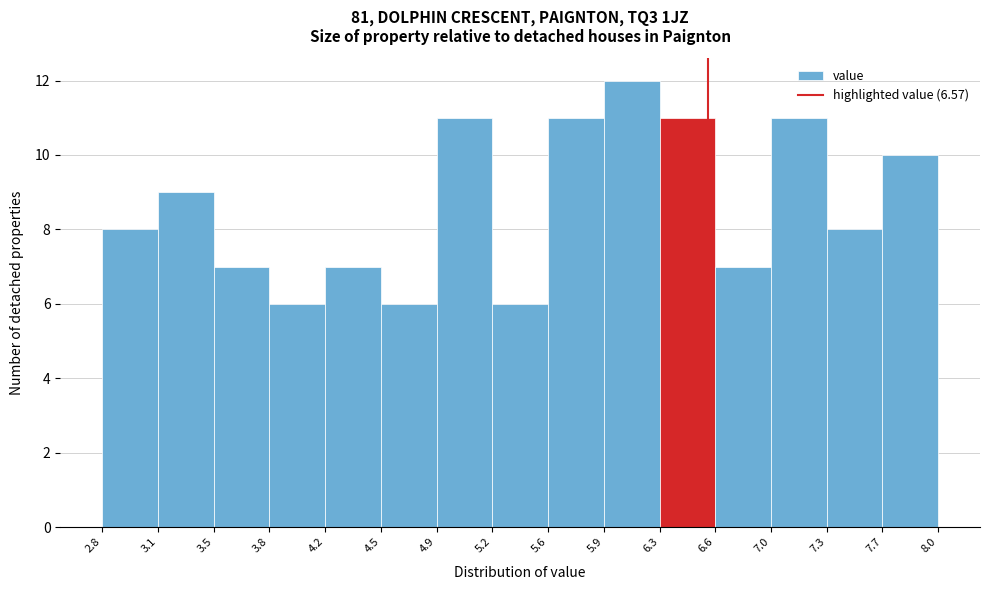

Reading left to right, transcribe this chart: for each bar, give the range it covers on the x-axis and its height. The values are not printed on the chart, so give them approximately, as read against the axis.

2.8 to 3.1: 8
3.1 to 3.5: 9
3.5 to 3.8: 7
3.8 to 4.2: 6
4.2 to 4.5: 7
4.5 to 4.9: 6
4.9 to 5.2: 11
5.2 to 5.6: 6
5.6 to 5.9: 11
5.9 to 6.3: 12
6.3 to 6.6: 11
6.6 to 7.0: 7
7.0 to 7.3: 11
7.3 to 7.7: 8
7.7 to 8.0: 10